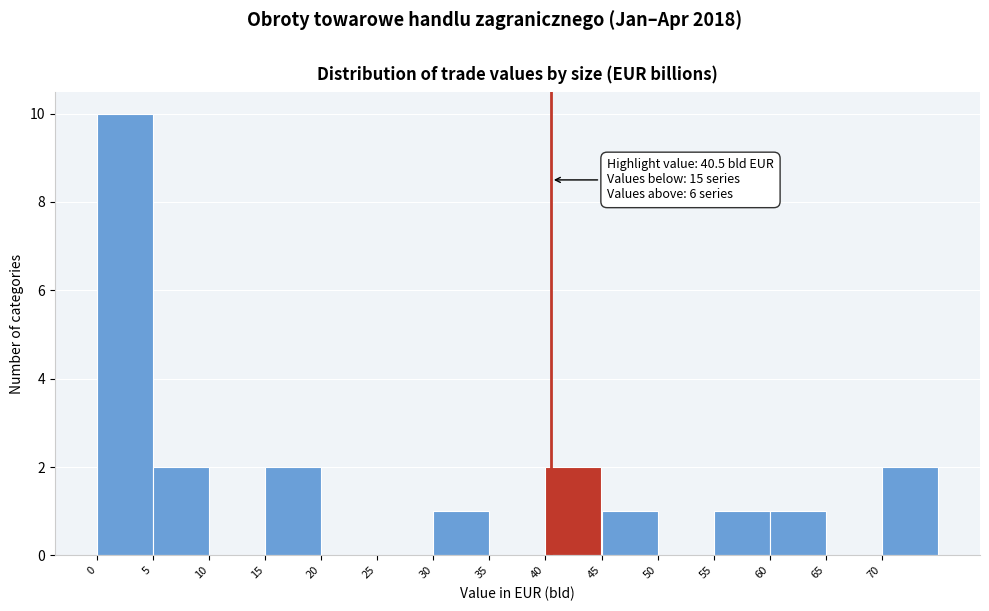

Which range on the x-axis has the tallest bar?

0 to 5